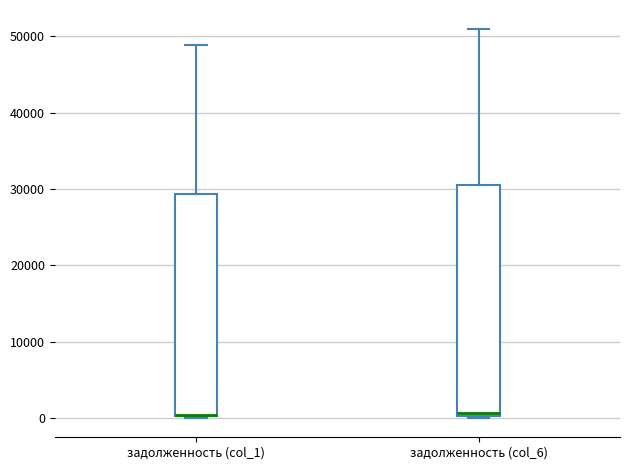

Where does the median line of the box for задолженность (col_6) sit on the y-axis? The values are not printed on the chart, so give them approximately, as read against the axis.

1000